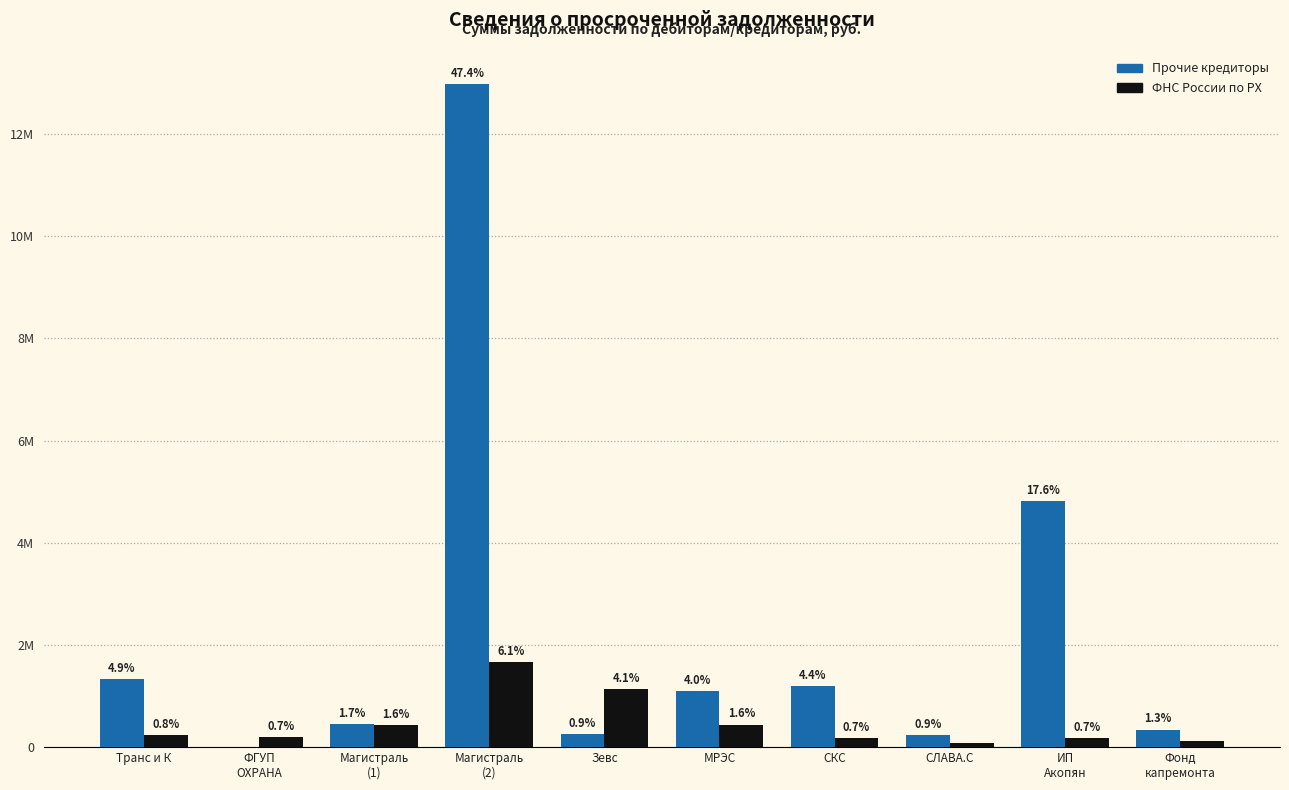

What position from the left is ИП
Акопян?

9